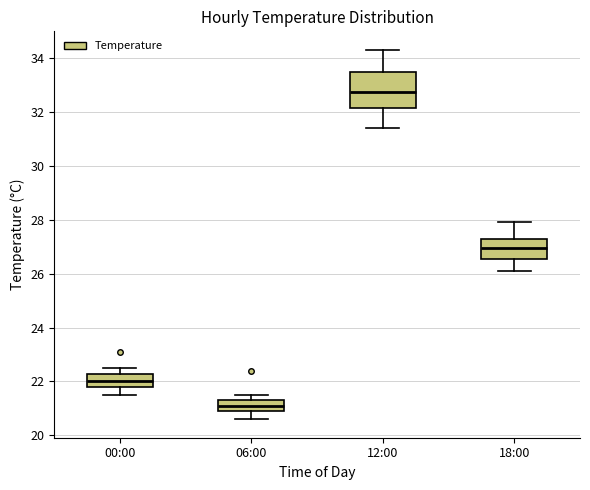

Where does the median line of the box for 12:00 sit on the y-axis? The values are not printed on the chart, so give them approximately, as read against the axis.

32.8